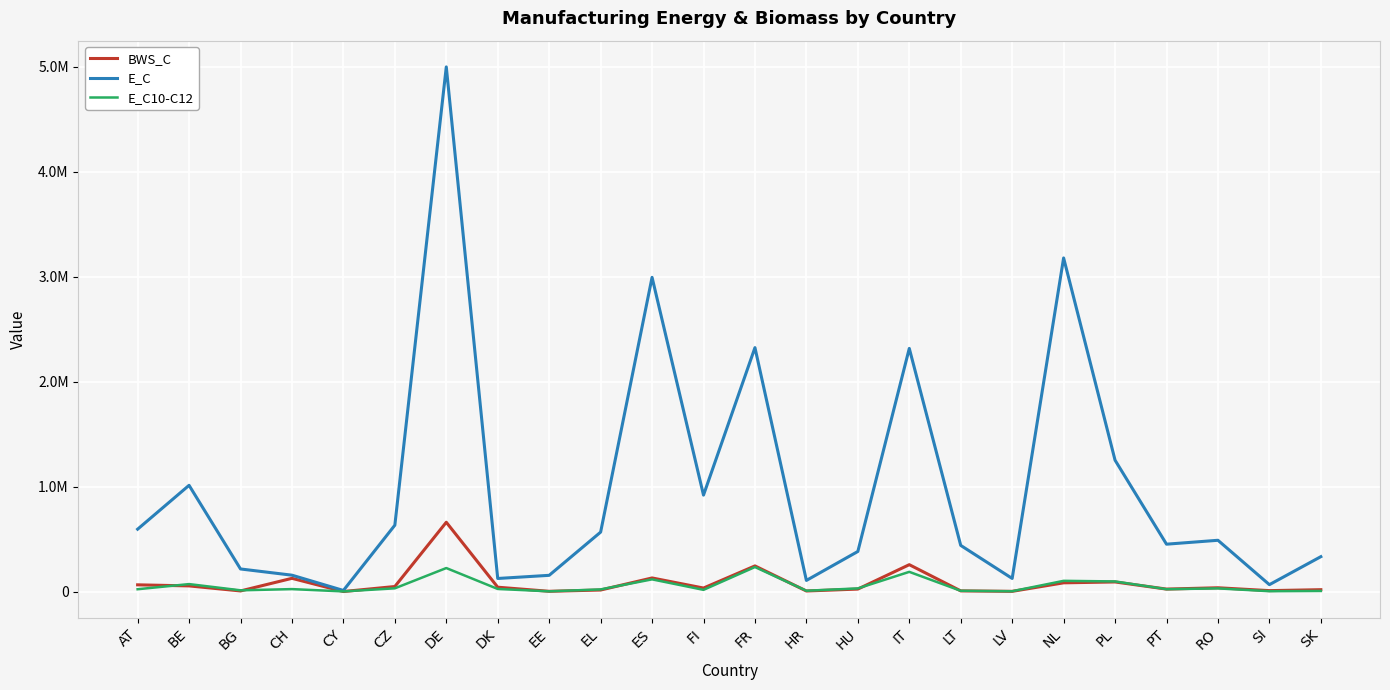

Rank the categories by E_C10-C12 value from highest to lowest.

FR, DE, IT, ES, NL, PL, BE, CZ, RO, HU, DK, CH, PT, AT, EL, FI, BG, HR, LT, SK, SI, LV, EE, CY